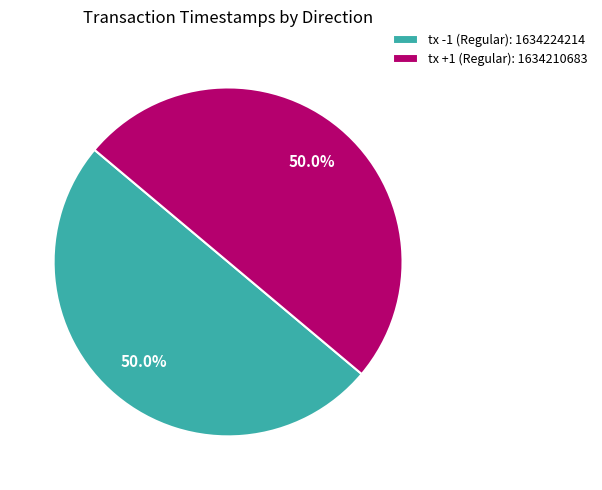

True or false: tx +1 (Regular) accounts for 50% of the total.

True